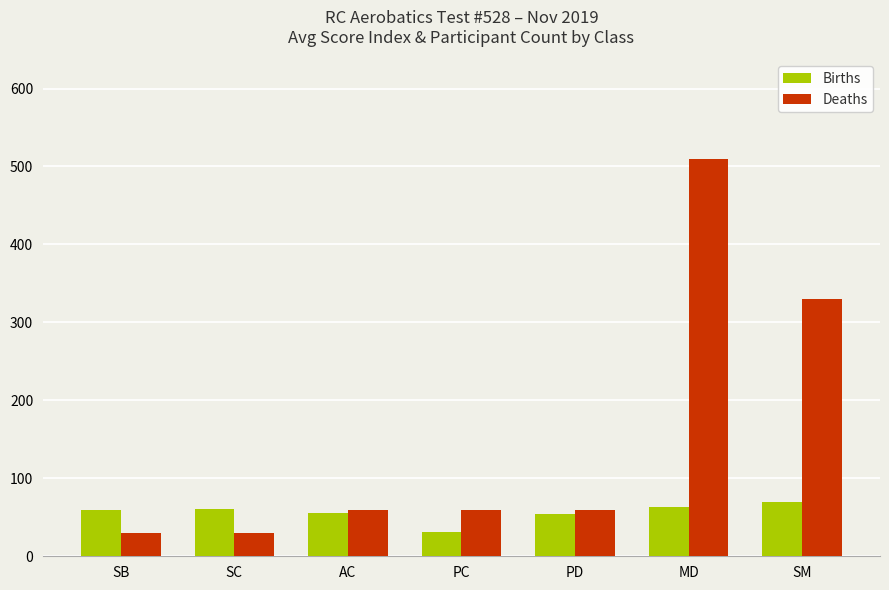

Rank the series by their maximum value, from lowest to highest.

Births, Deaths